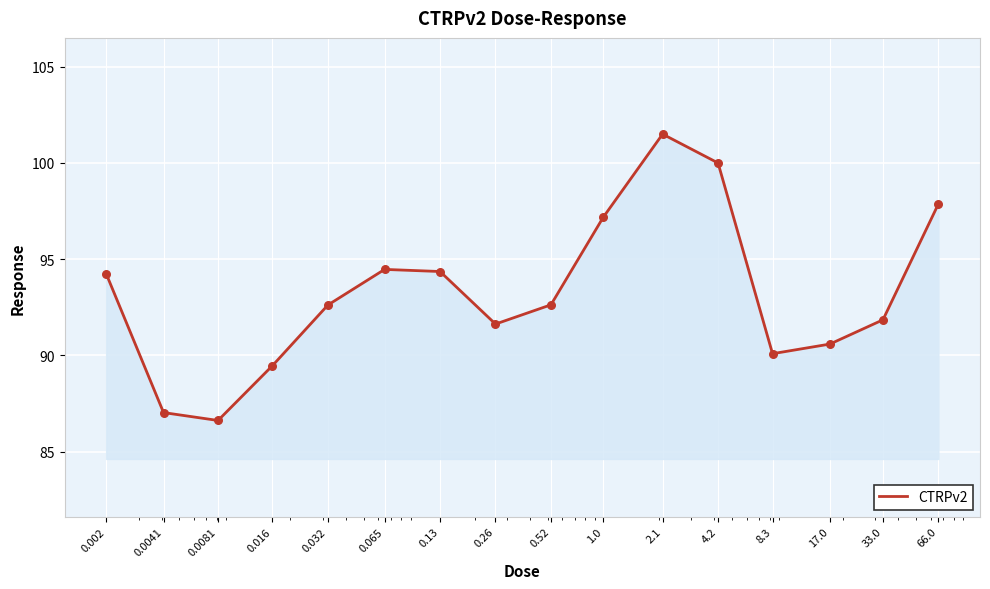

What is the greatest value displayed?

101.5